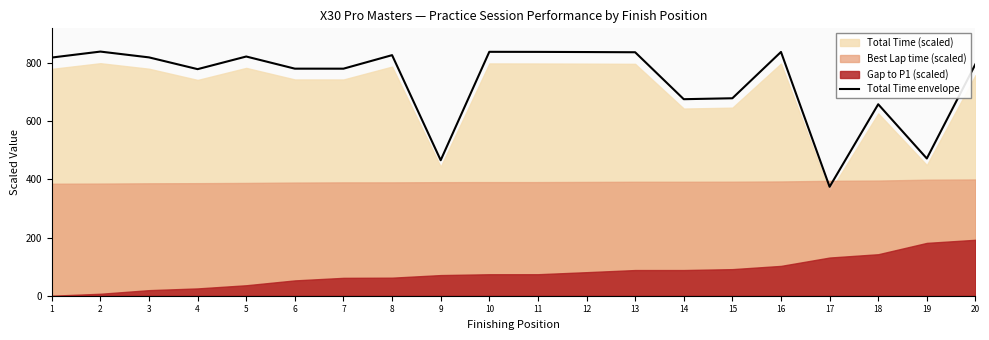

List the labels in order of value, largest first.

2, 10, 11, 16, 12, 13, 8, 5, 3, 1, 20, 6, 7, 4, 15, 14, 18, 19, 9, 17